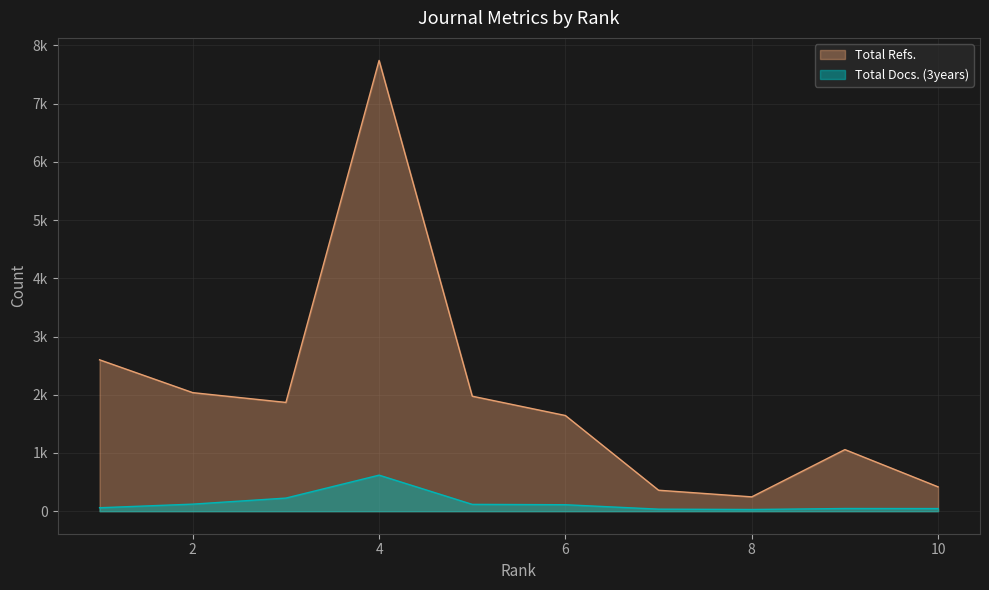

Read the Total Refs. value at 4, to the nearest 10.

7740